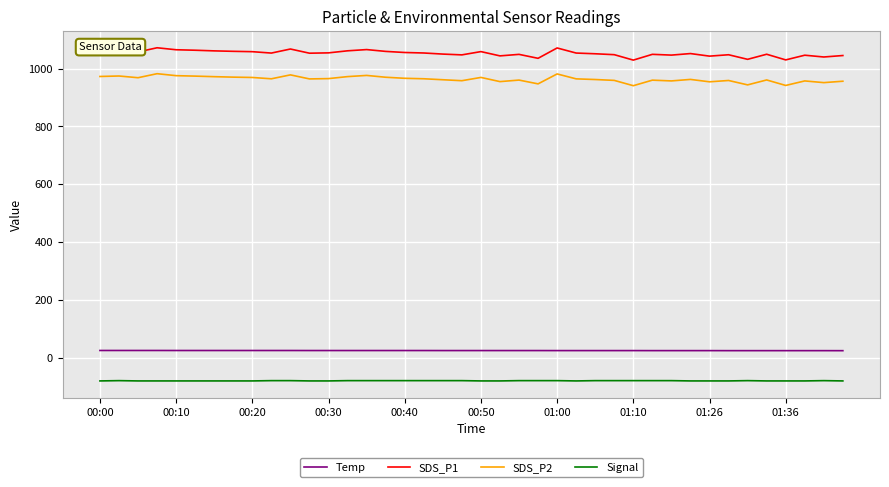

What is the highest value of the Signal series?

-80.0